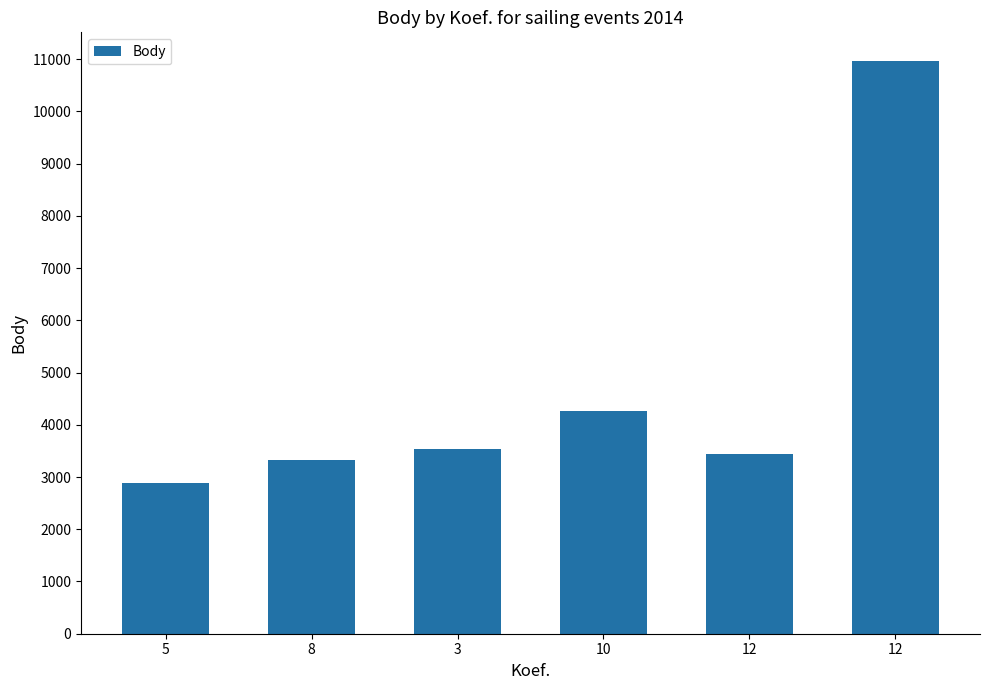

Reading right to left, transcribe all the data shown in this chart.

10967	3433	4269	3541	3333	2891